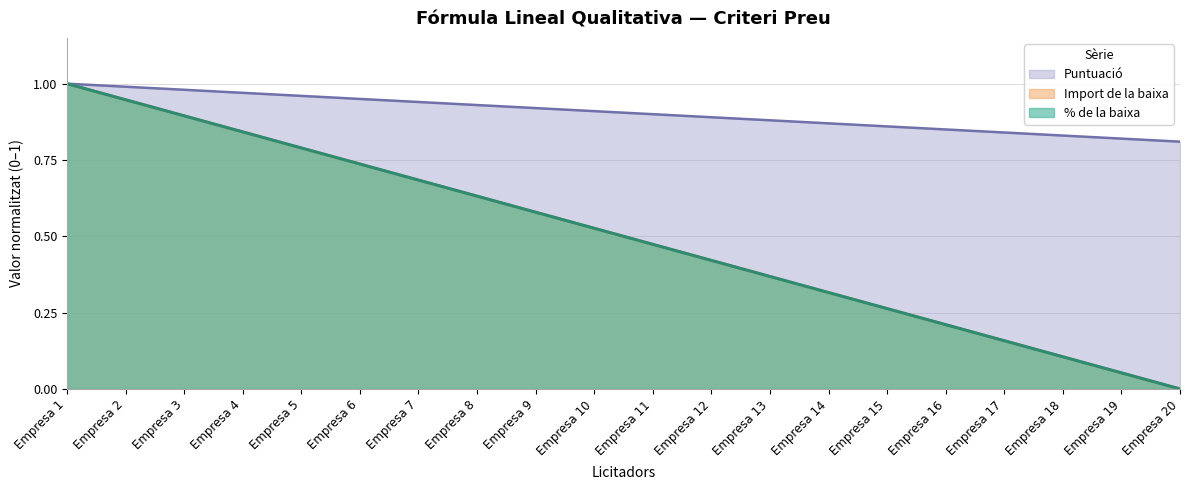

At which label does Puntuació reach its minimum?

Empresa 20